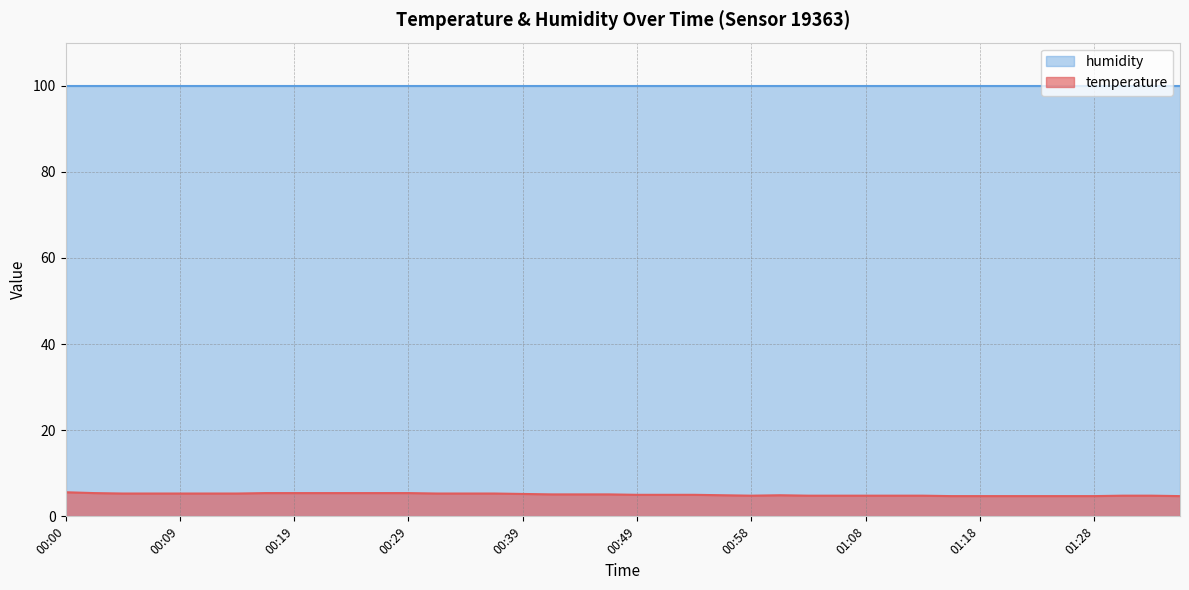

How many values exceed 5?

20